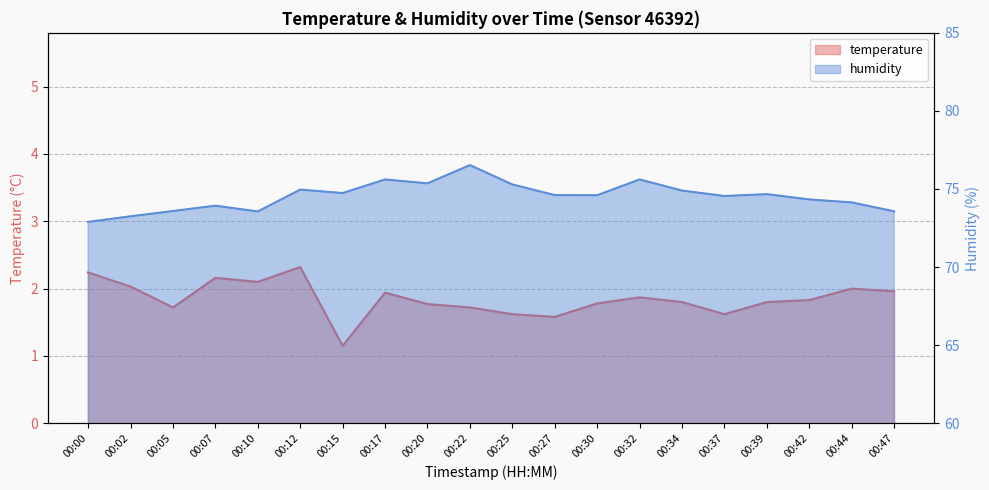

Reading right to left, list all the values displayed in this chart.

temperature: 00:47=2.0	00:44=2.0	00:42=1.8	00:39=1.8	00:37=1.6	00:34=1.8	00:32=1.9	00:30=1.8	00:27=1.6	00:25=1.6	00:22=1.7	00:20=1.8	00:17=1.9	00:15=1.1	00:12=2.3	00:10=2.1	00:07=2.2	00:05=1.7	00:02=2.0	00:00=2.2
humidity: 00:47=73.6	00:44=74.1	00:42=74.3	00:39=74.7	00:37=74.5	00:34=74.9	00:32=75.6	00:30=74.6	00:27=74.6	00:25=75.3	00:22=76.5	00:20=75.4	00:17=75.6	00:15=74.7	00:12=75.0	00:10=73.6	00:07=73.9	00:05=73.6	00:02=73.2	00:00=72.9